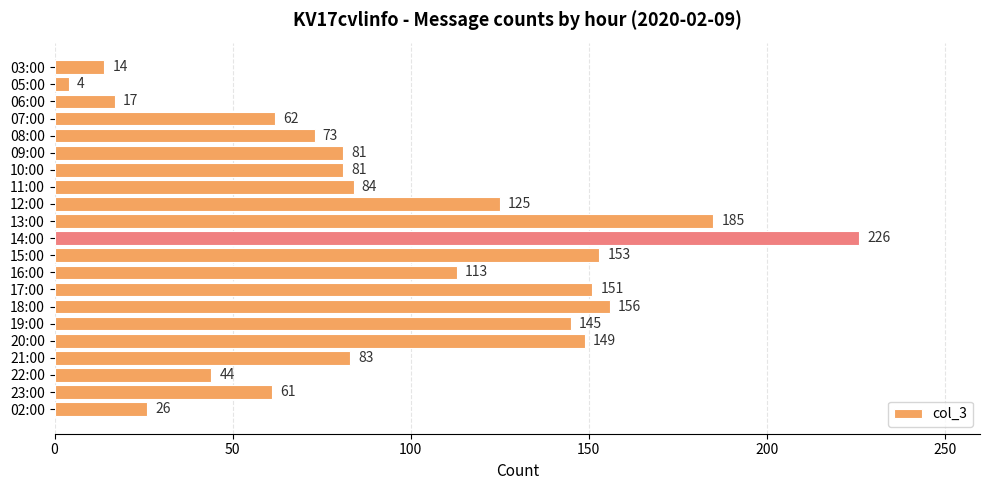

What is the label of the 3rd bar from the top?

06:00